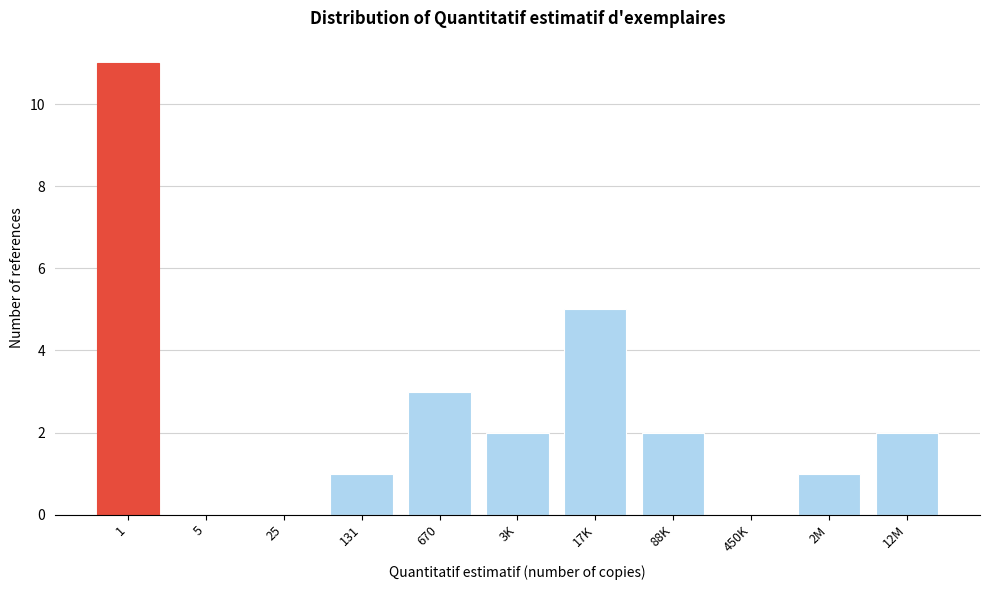

Reading right to left, what are all the values shown in this chart?

12M=2	2M=1	450K=0	88K=2	17K=5	3K=2	670=3	131=1	25=0	5=0	1=11